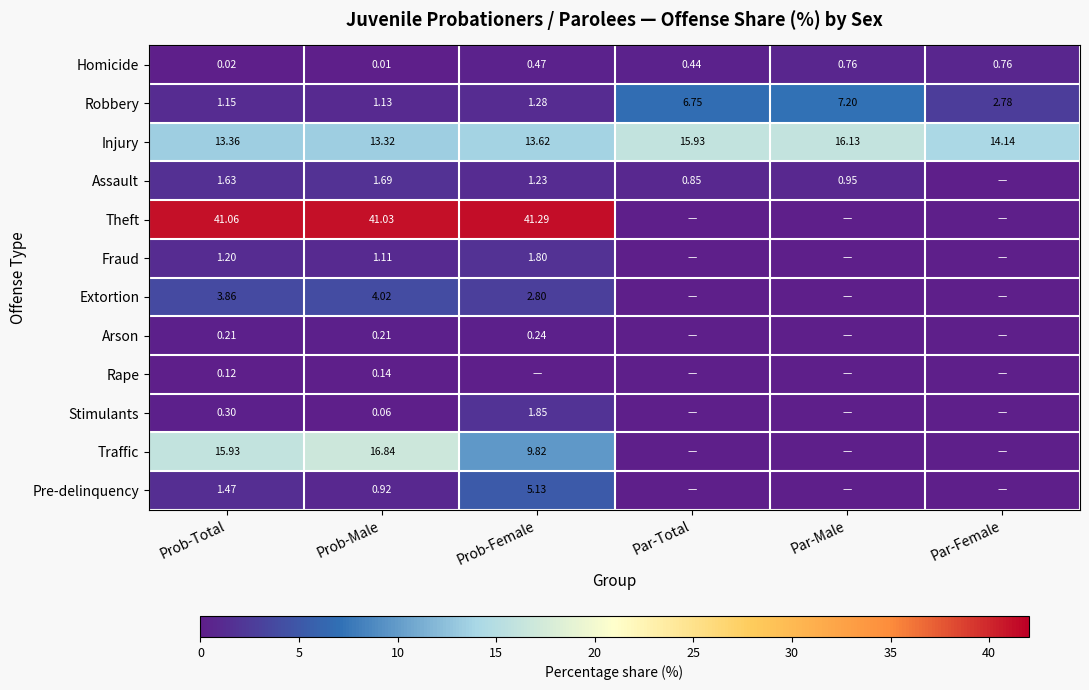

Is the value of Assault at Par-Male greater than the value of Stimulants at Prob-Male?

Yes